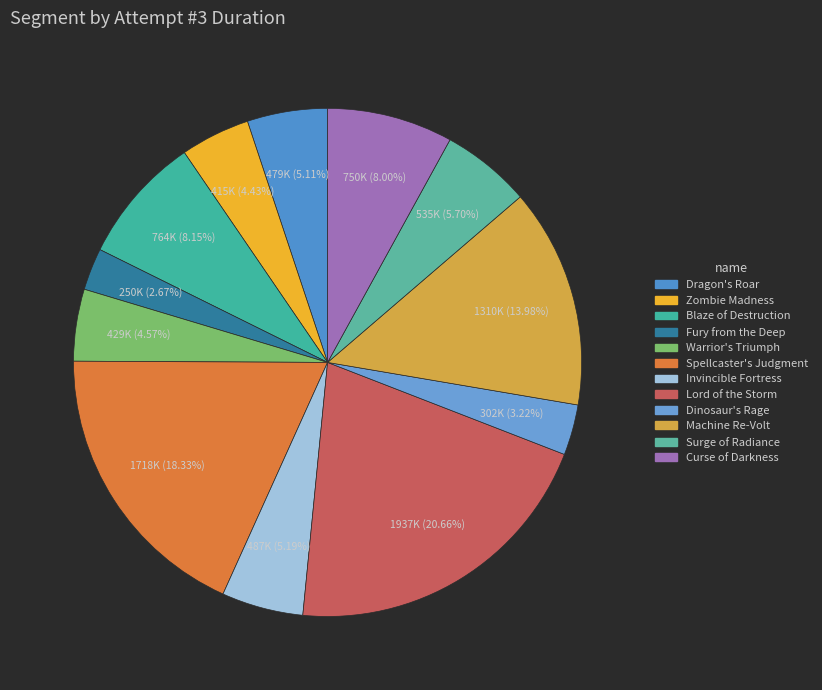

How many segments does this pie chart have?

12